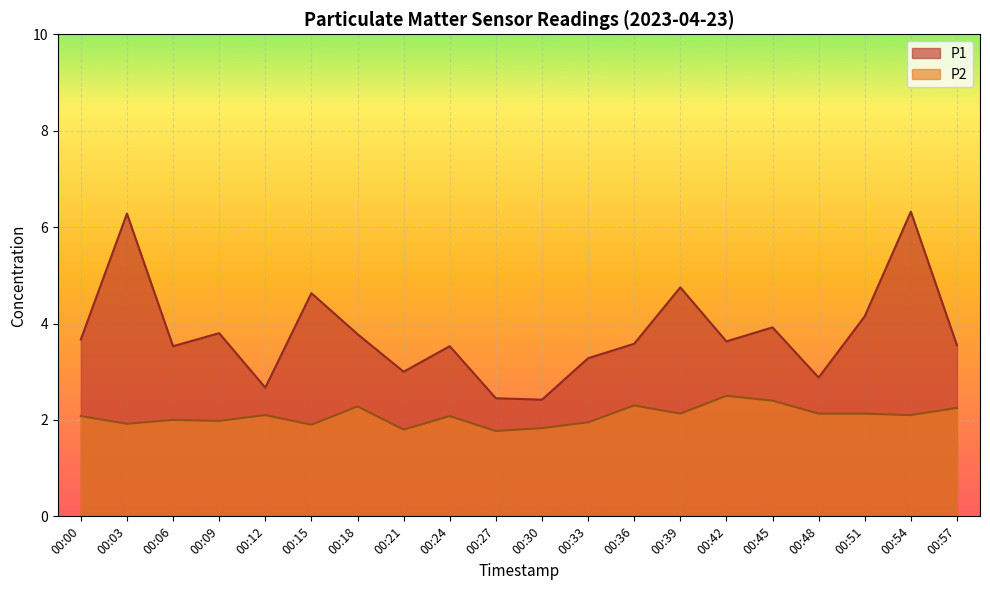

The value of P1 at 00:51 is 4.2. True or false?

True